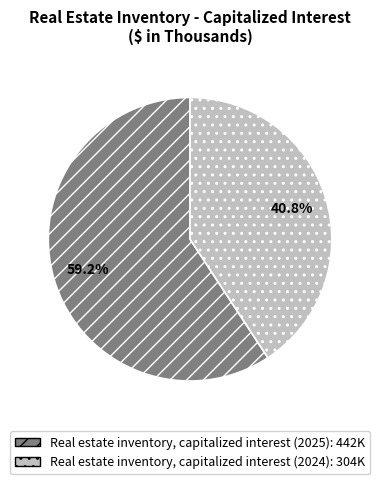

To the nearest percent, what is the combined percentage of Real estate inventory, capitalized interest (2025) and Real estate inventory, capitalized interest (2024)?

100%